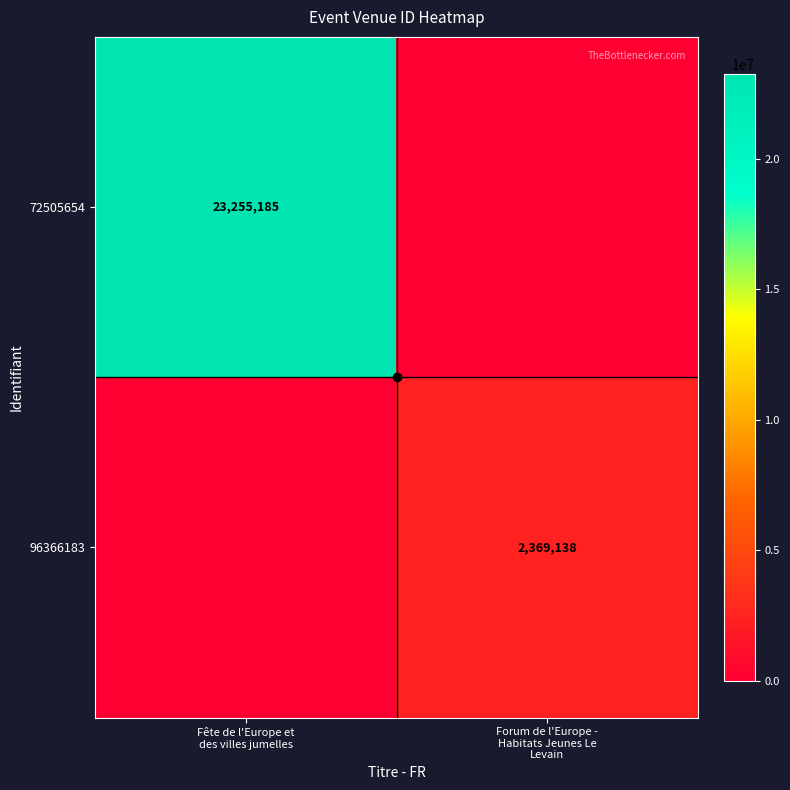

Which label corresponds to the smallest value in the chart?

Forum de l'Europe -
Habitats Jeunes Le
Levain